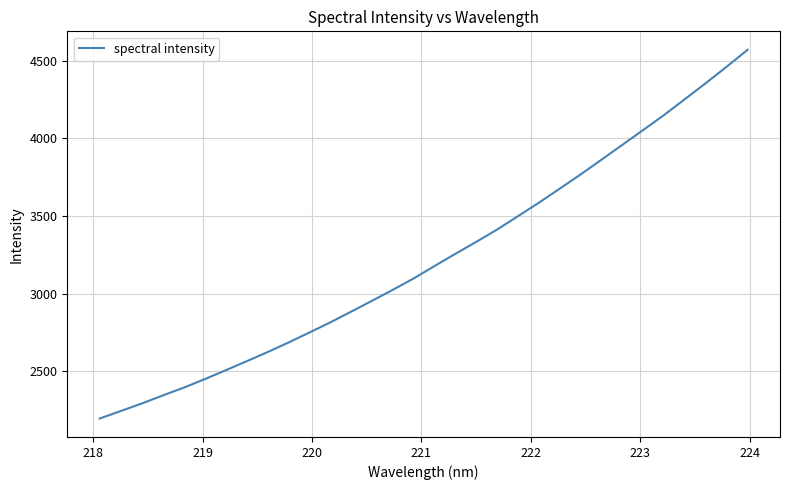

What is the minimum value shown in the chart?

2196.8